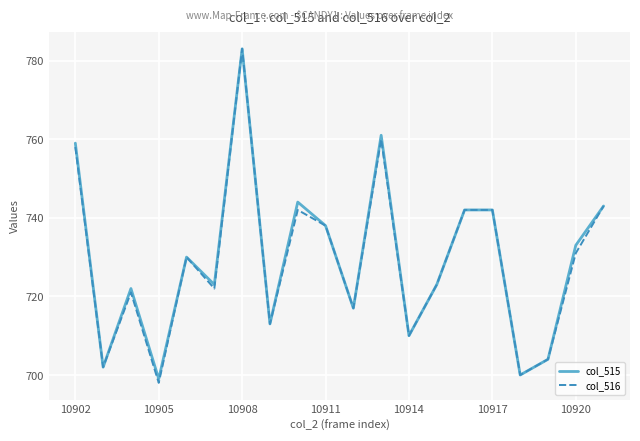

What is the difference between the maximum and minimum values in the col_515 series?

84